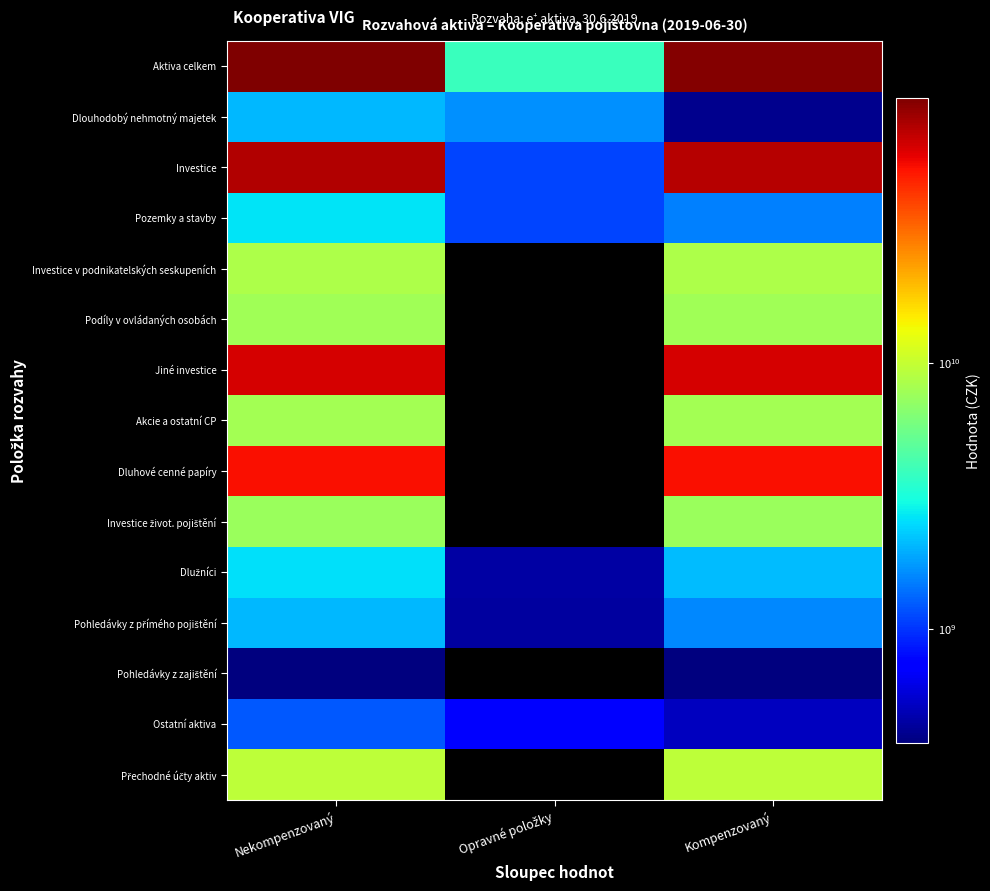

Is it true that Investice život. pojištění equals 7493435965.5 at Kompenzovaný?

True